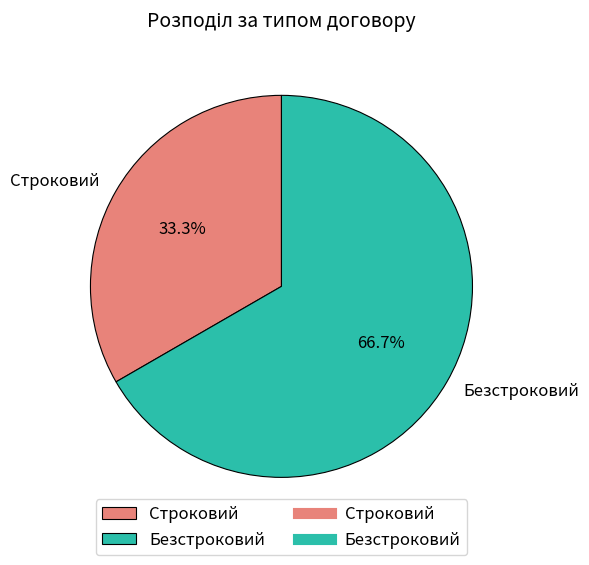

Is it true that Строковий is 33% of the pie?

True